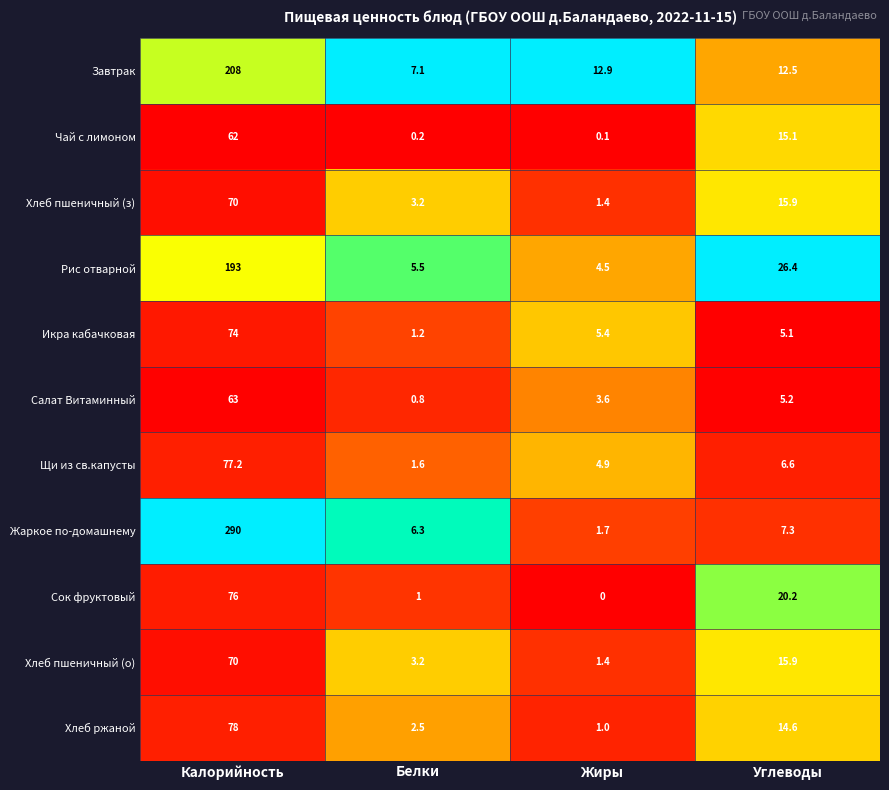

At which label is Завтрак closest to 107?

Жиры